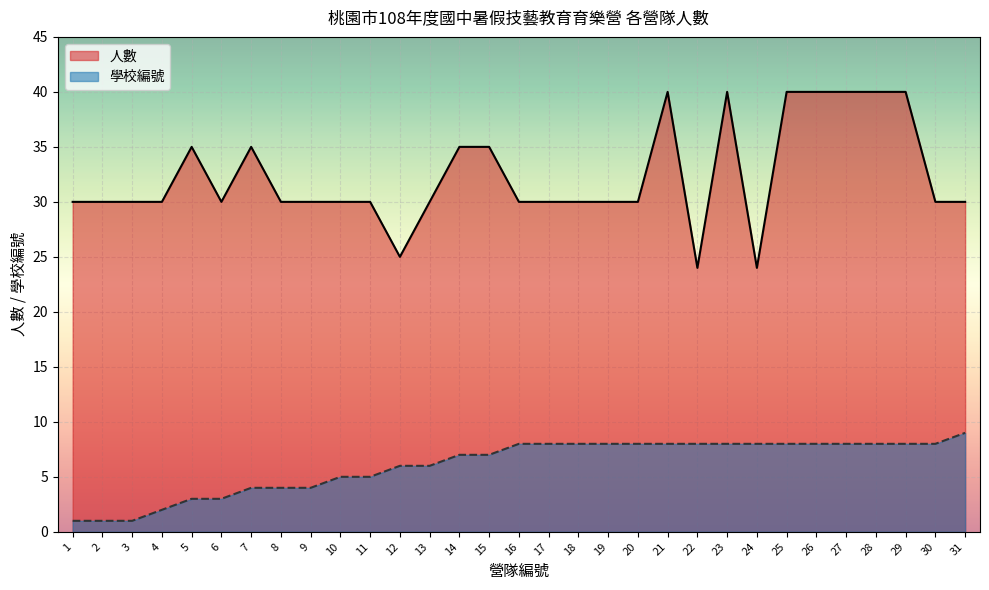

Rank the categories by 學校編號 value from lowest to highest.

1, 2, 3, 4, 5, 6, 7, 8, 9, 10, 11, 12, 13, 14, 15, 16, 17, 18, 19, 20, 21, 22, 23, 24, 25, 26, 27, 28, 29, 30, 31